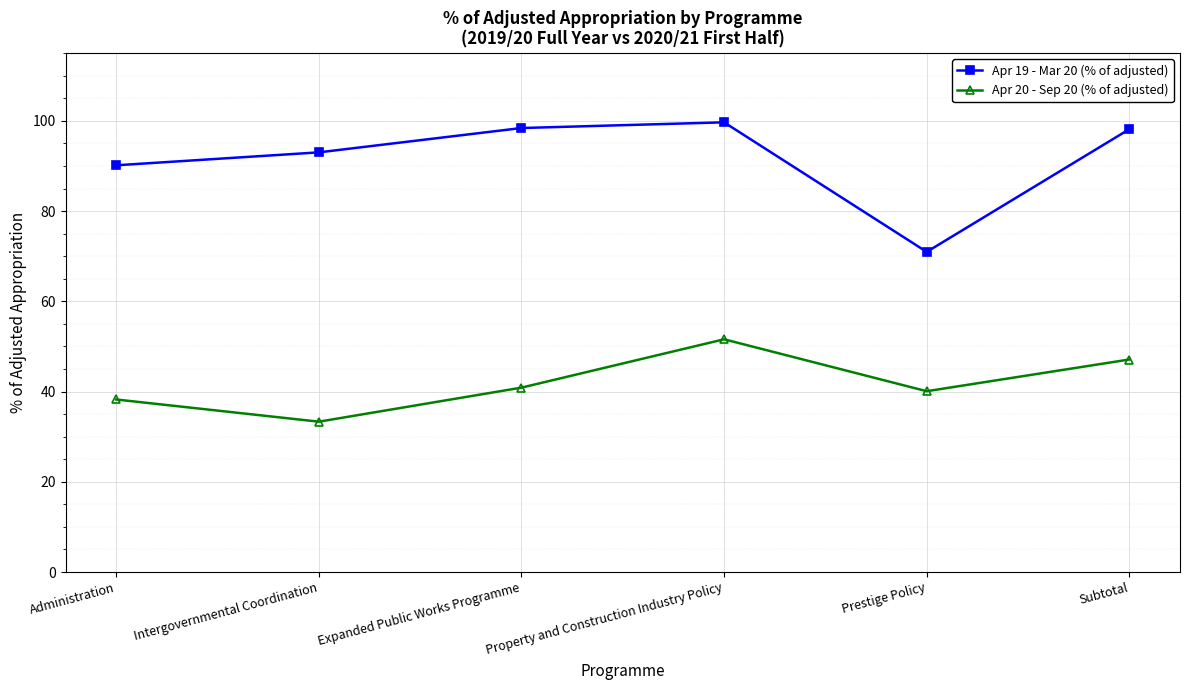

What position from the right is Prestige Policy?

2